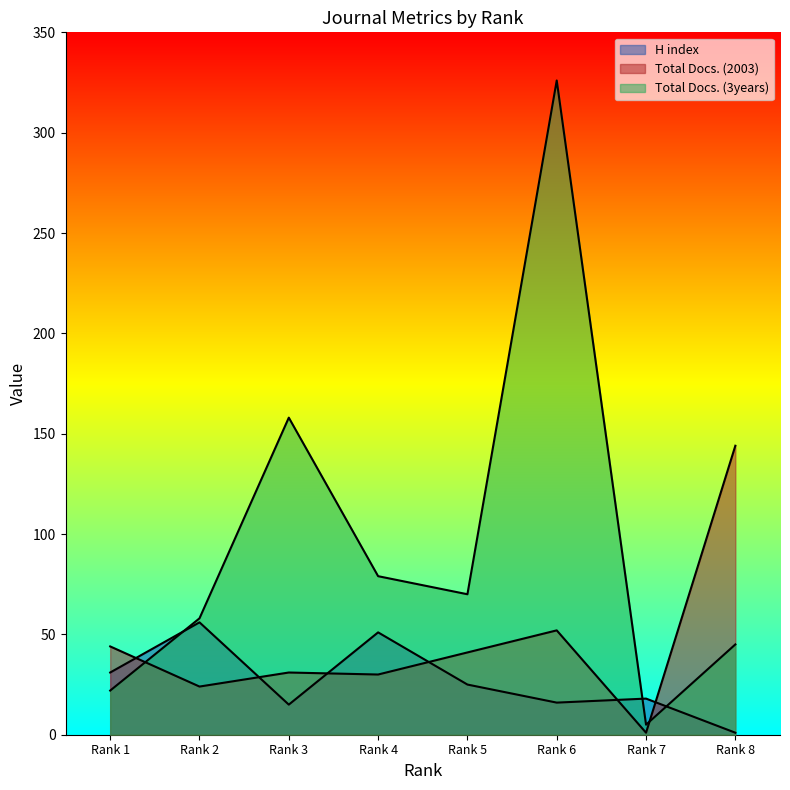

Reading left to right, what are all the values shown in this chart?

H index: 31	56	15	51	25	16	18	1
Total Docs. (2003): 44	24	31	30	41	52	1	144
Total Docs. (3years): 22	58	158	79	70	326	5	45